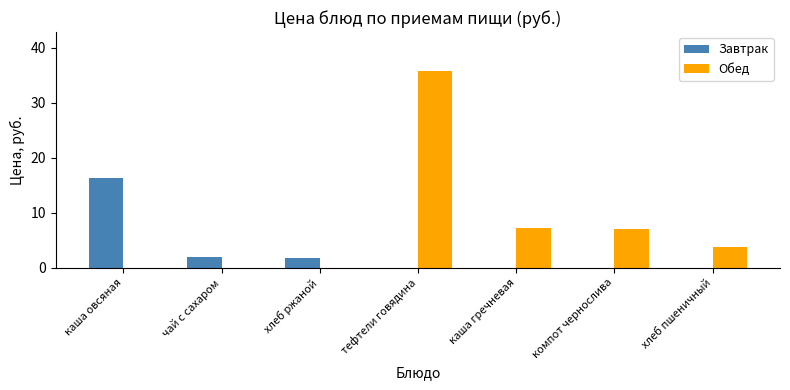

The Обед series shows 0.0 at хлеб ржаной. True or false?

True